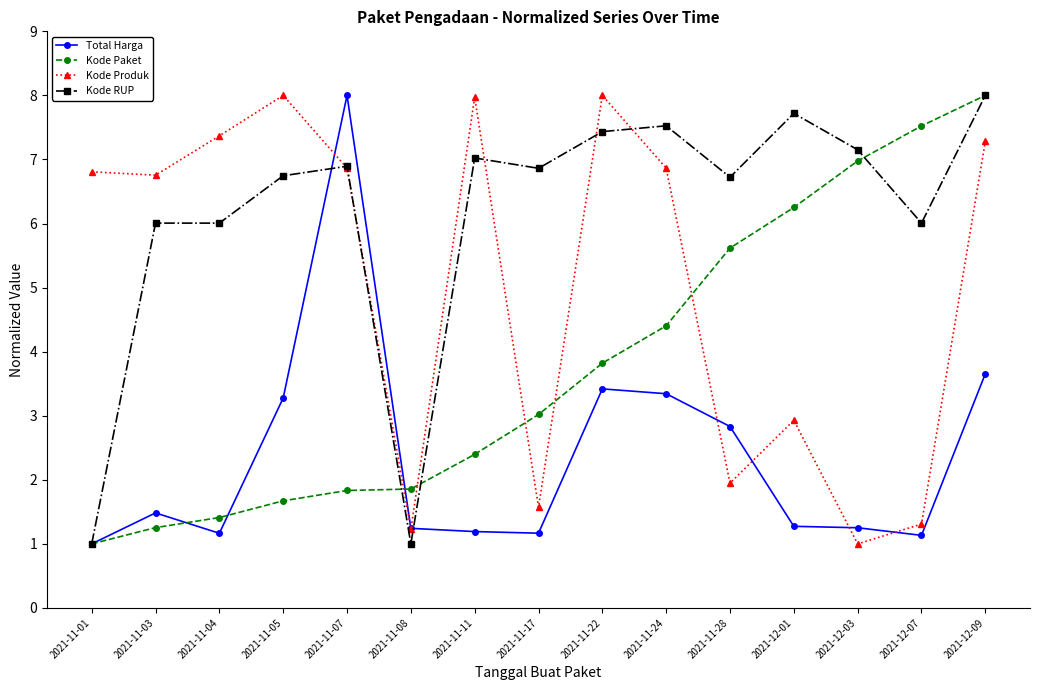

At which category does Total Harga reach its first local valley?

2021-11-04